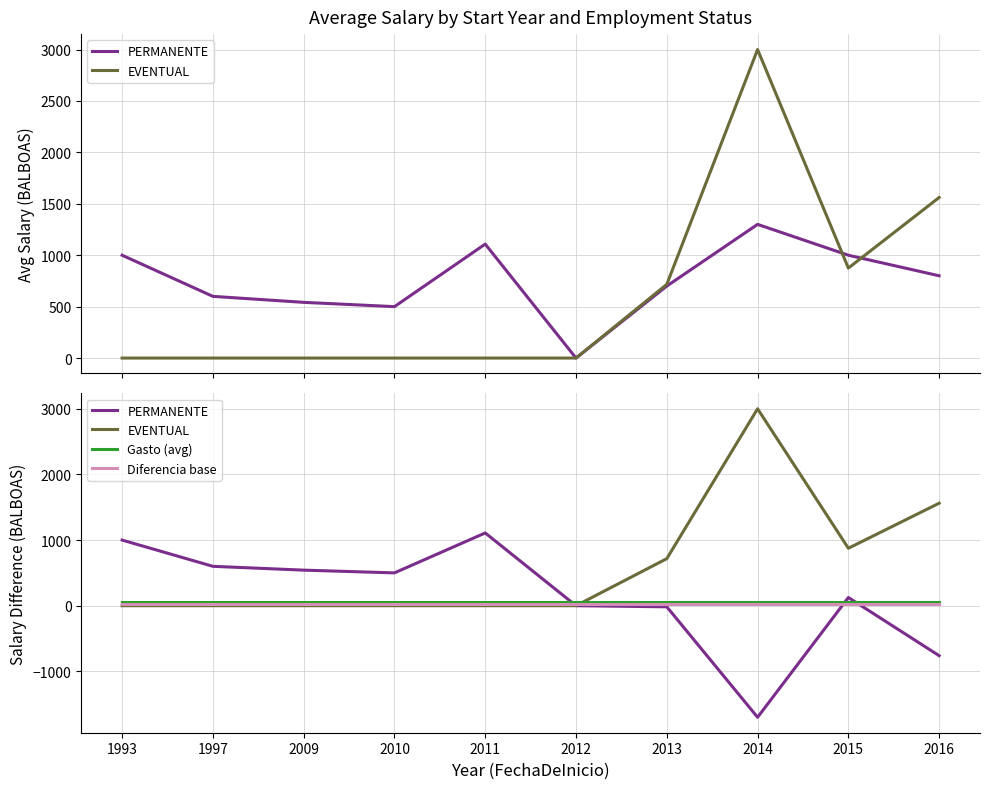

True or false: Gasto (avg) has more than 2 interior local peaks.

False